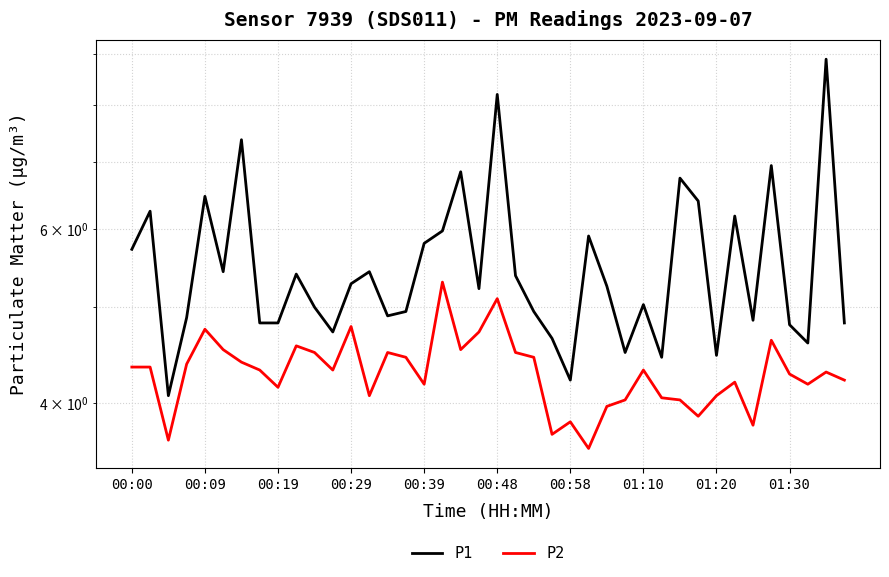

True or false: P1 and P2 intersect in this chart.

False